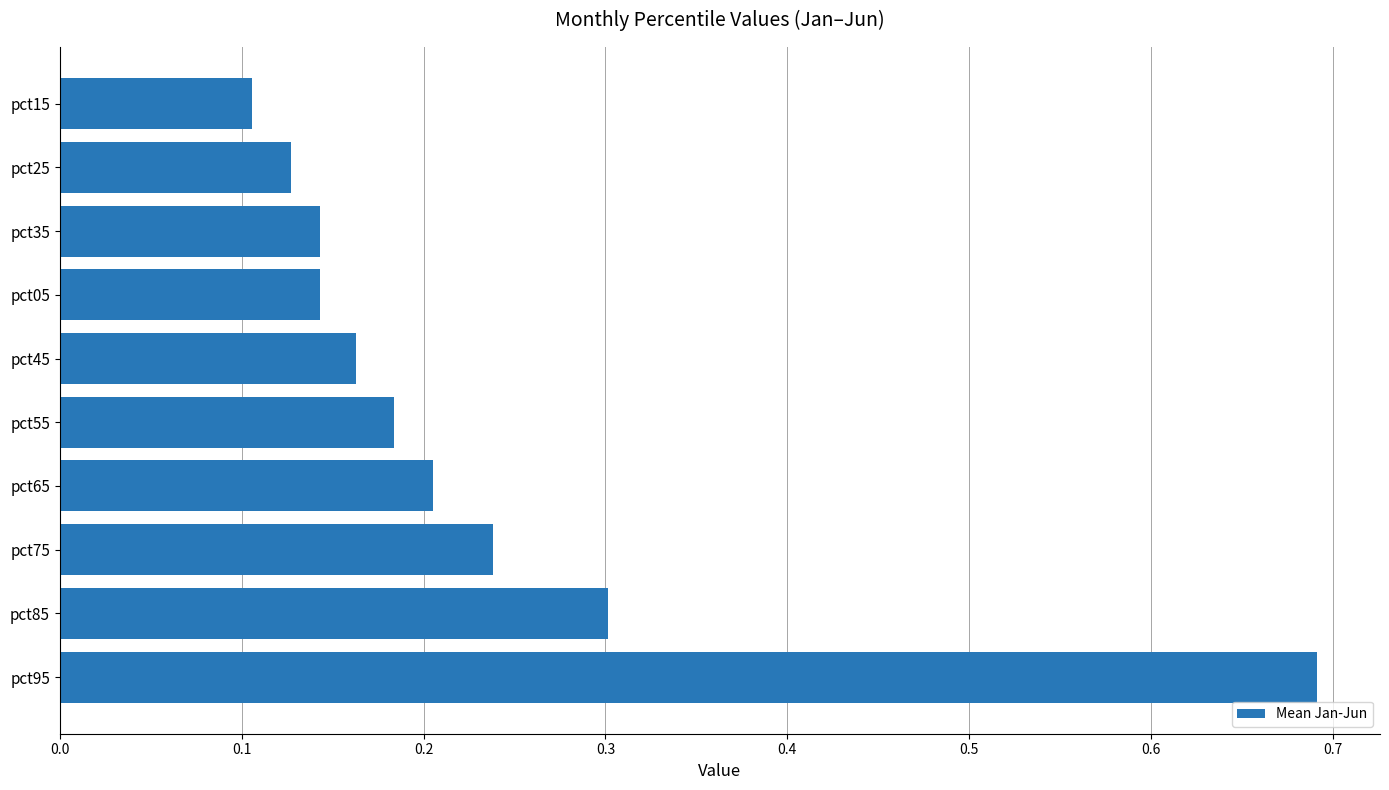

What is the sum of all values?

2.3